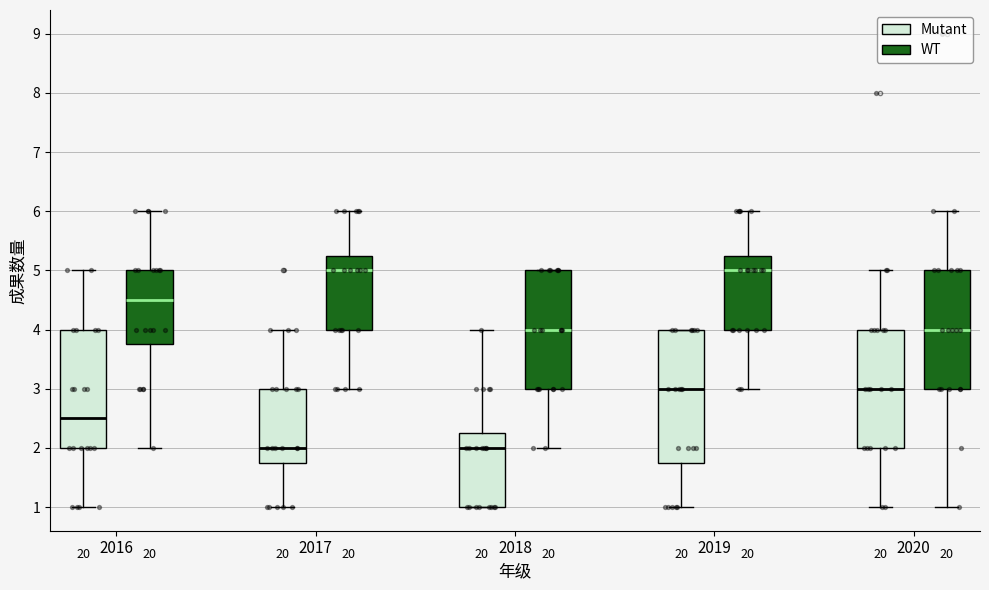

Where is the lower edge of the box for 2018 (WT) on the y-axis? The values are not printed on the chart, so give them approximately, as read against the axis.

3.0